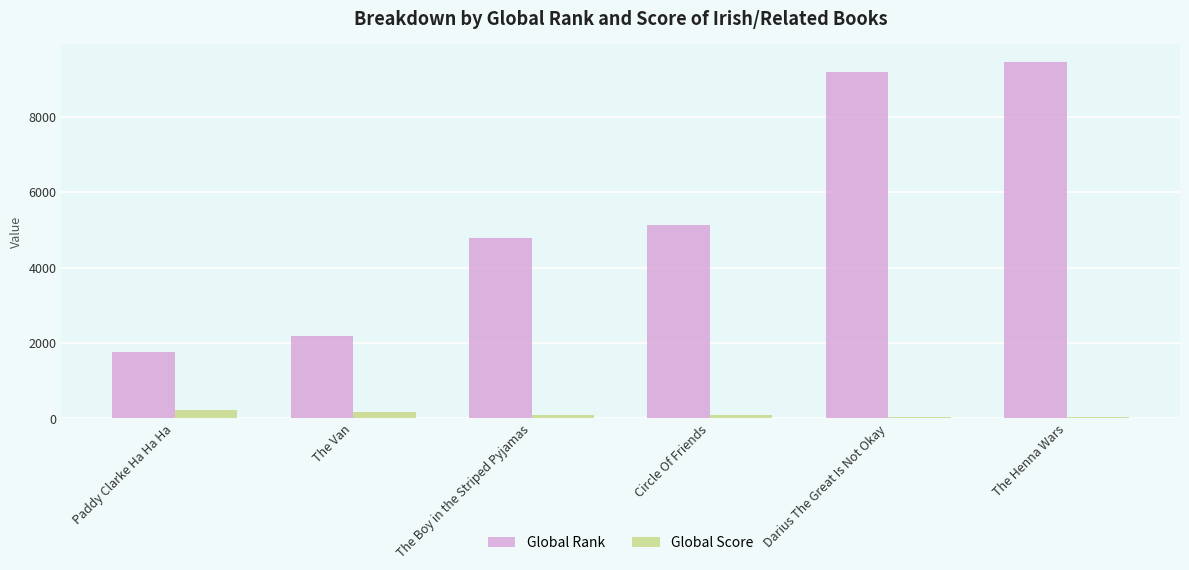

What is the greatest value displayed?

9452